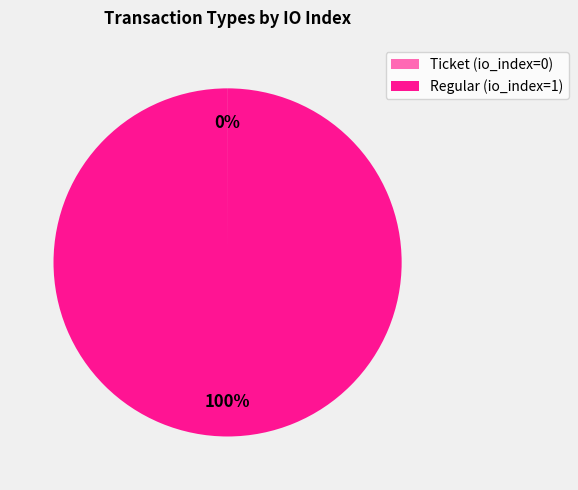

To the nearest percent, what portion does Regular (io_index=1) represent?

100%